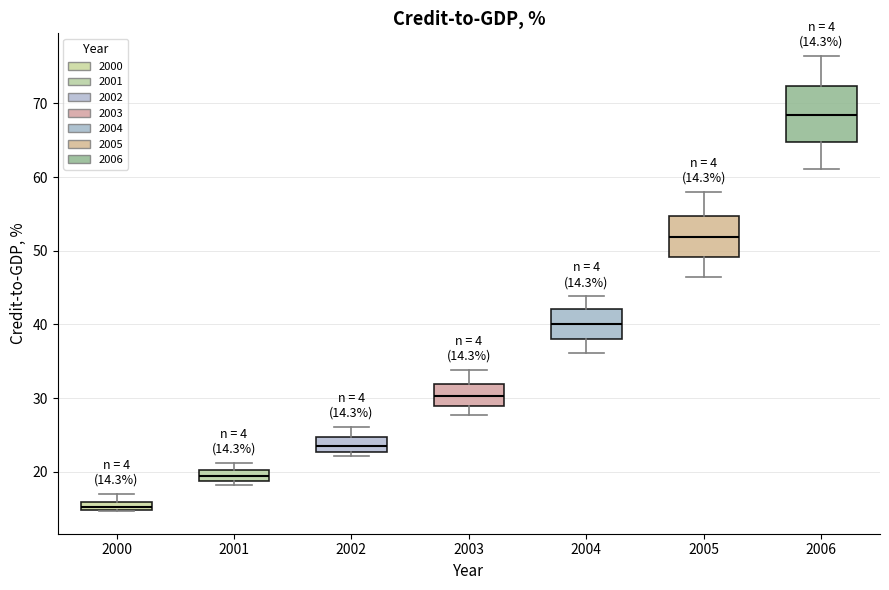

Comparing the boxes themselves (not the whiskers), which one is the tallest?

2006